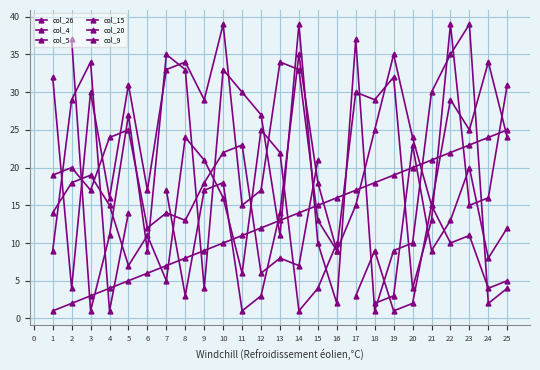

Which series has the widest spread of values?

col_26